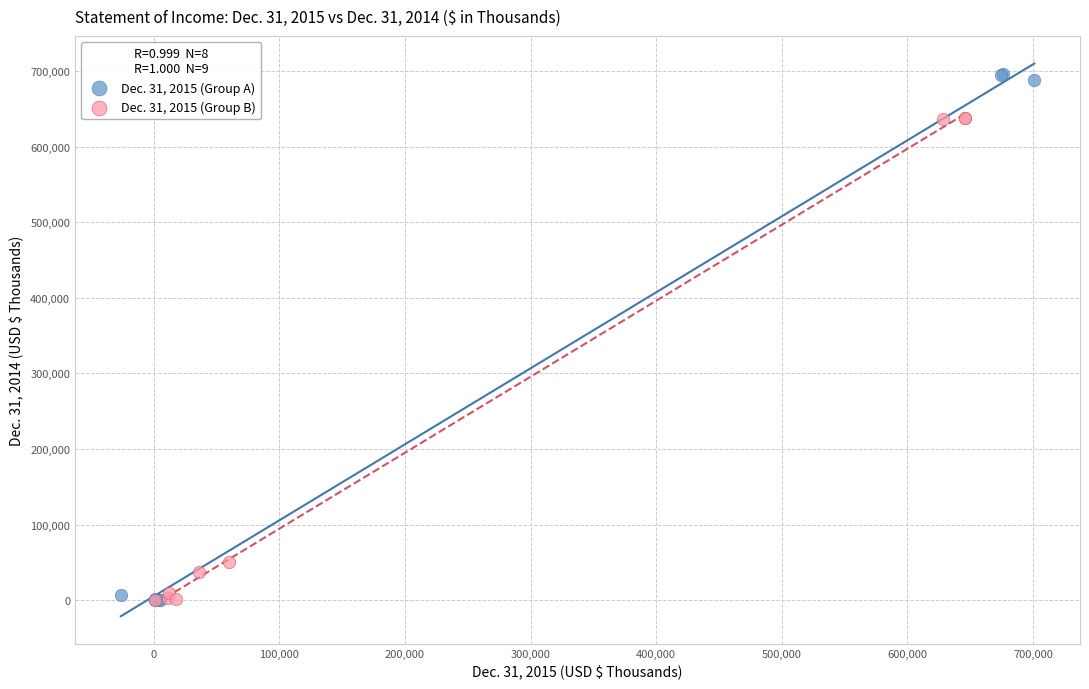

Which series reaches the maximum Y coordinate?

Dec. 31, 2015 (Group A)